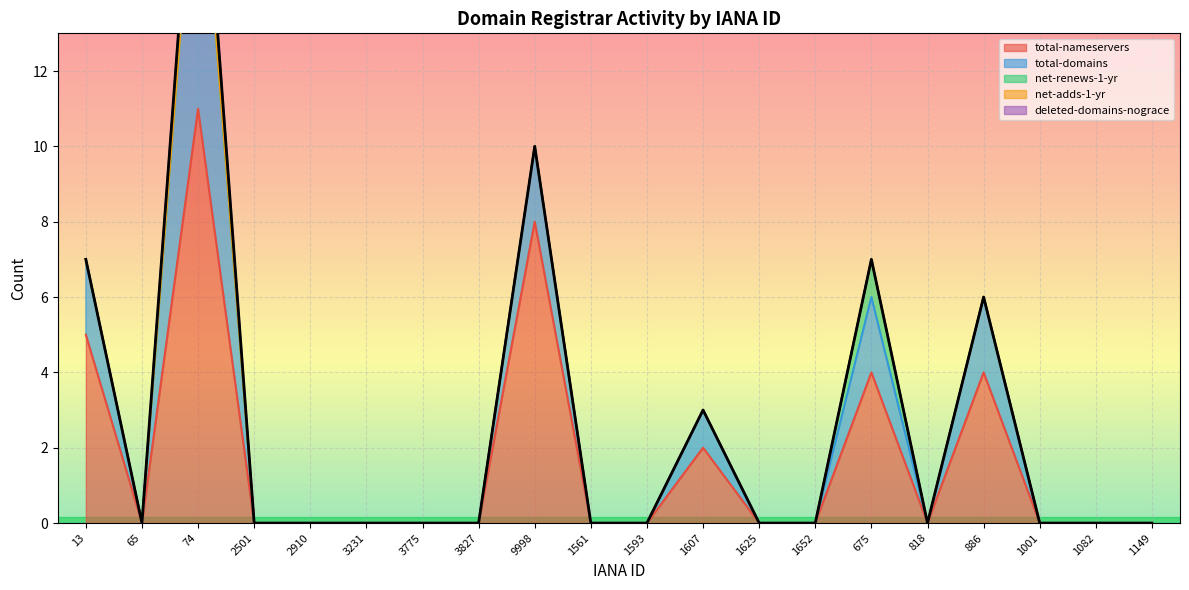

The value of deleted-domains-nograce at 1001 is 1. True or false?

False